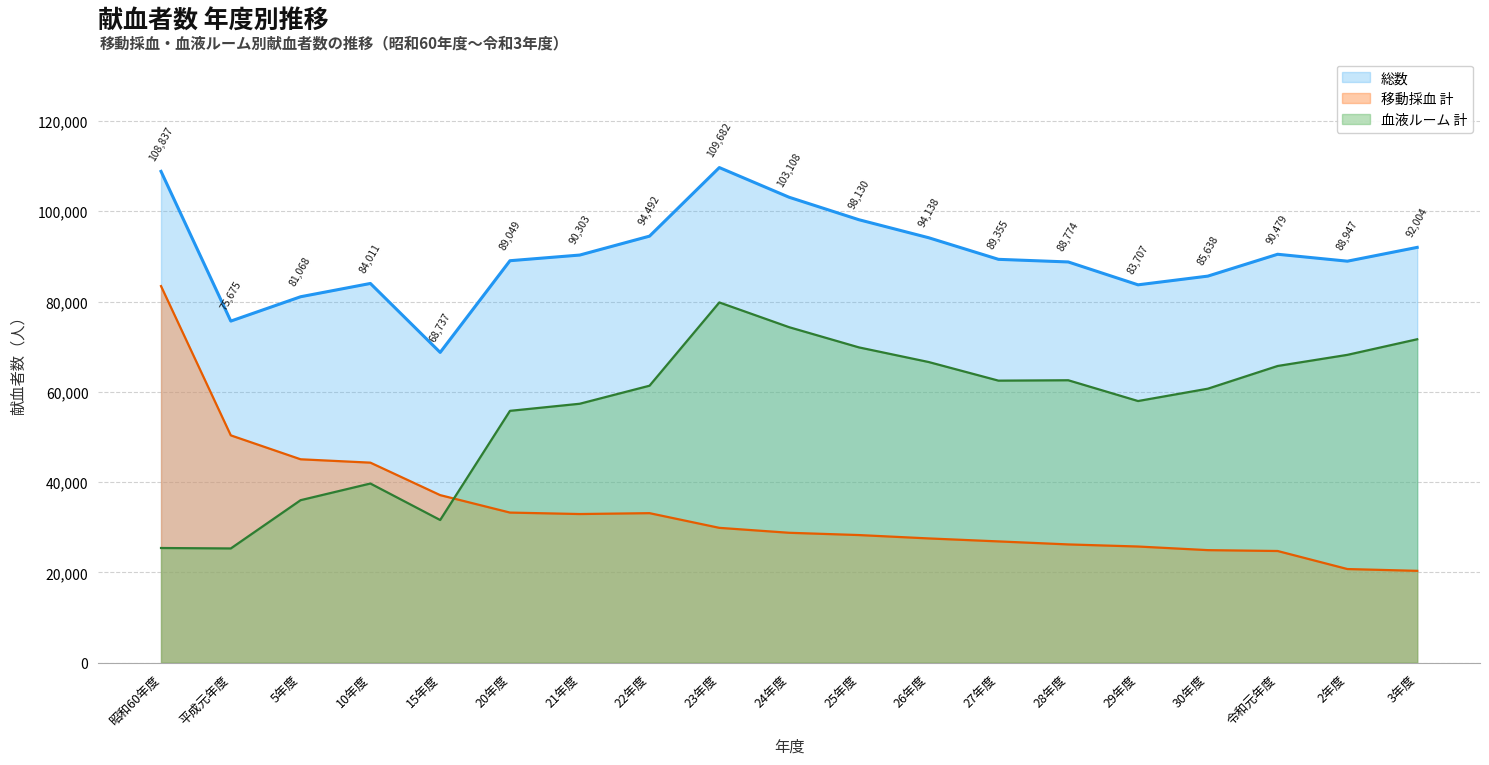

List the labels in order of 移動採血 計 value, smallest first.

3年度, 2年度, 令和元年度, 30年度, 29年度, 28年度, 27年度, 26年度, 25年度, 24年度, 23年度, 21年度, 22年度, 20年度, 15年度, 10年度, 5年度, 平成元年度, 昭和60年度